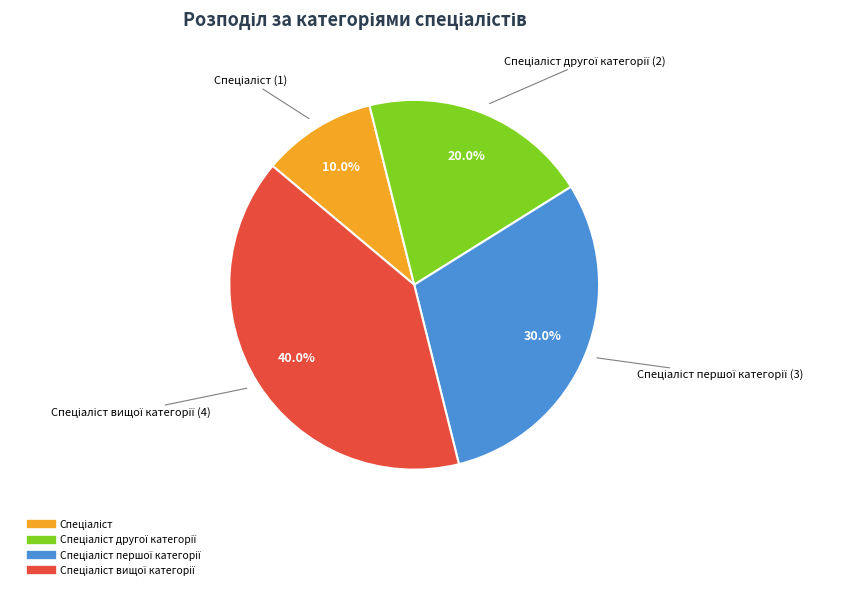

Is there a majority slice in this chart?

No